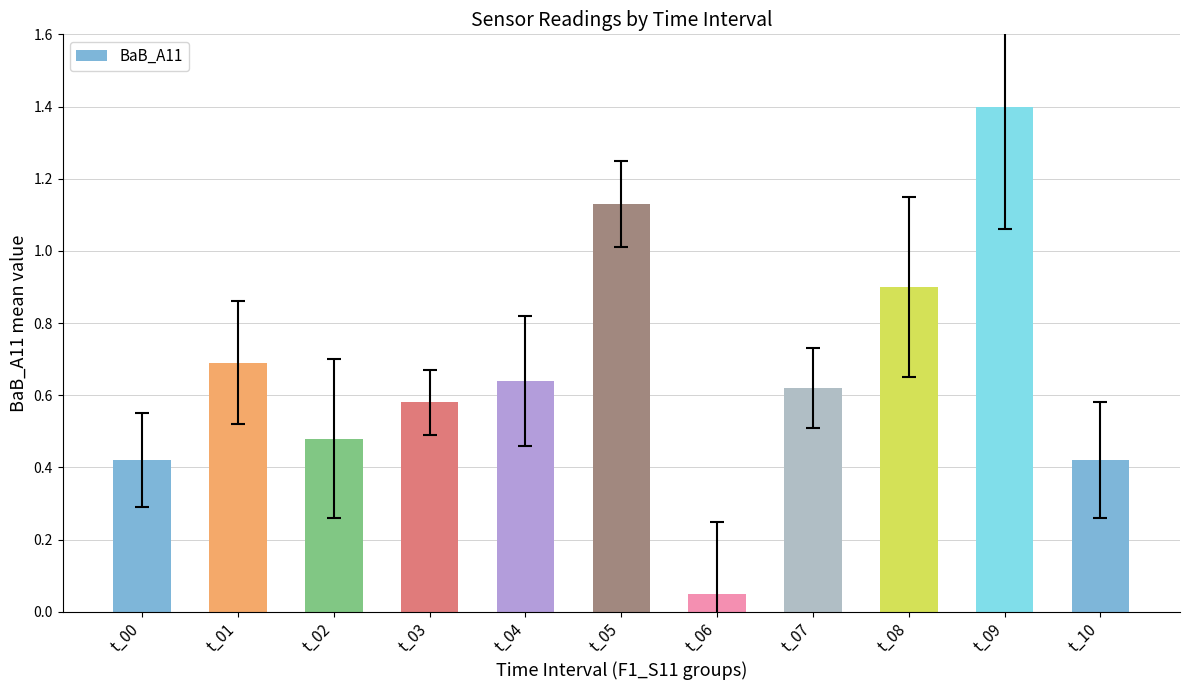

Are the bars horizontal?

No